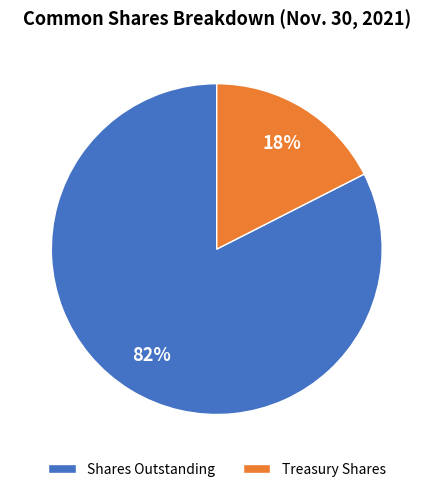

Which has a higher value, Treasury Shares or Shares Outstanding?

Shares Outstanding